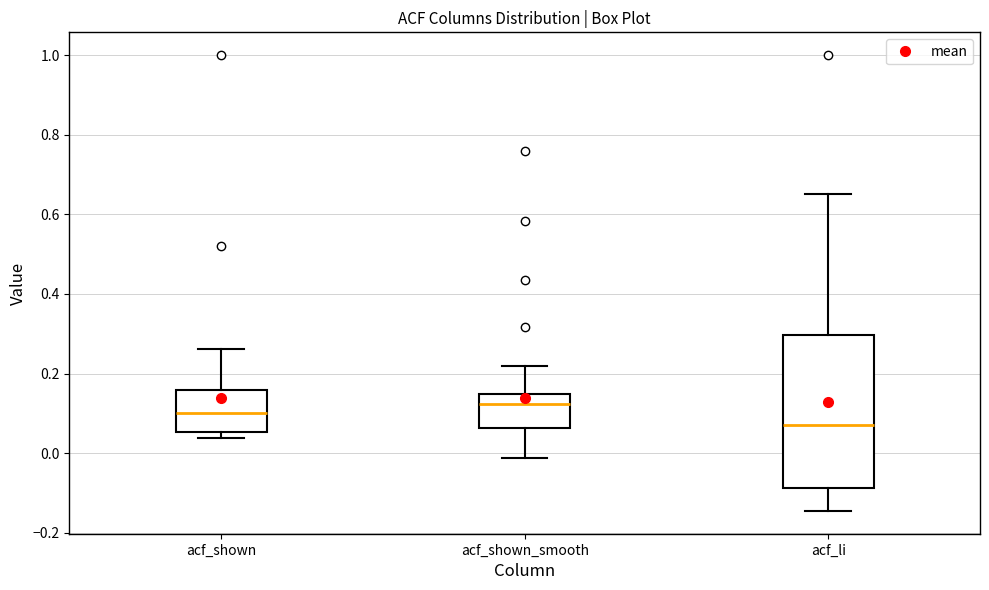

Where does the median line of the box for acf_shown_smooth sit on the y-axis? The values are not printed on the chart, so give them approximately, as read against the axis.

0.12